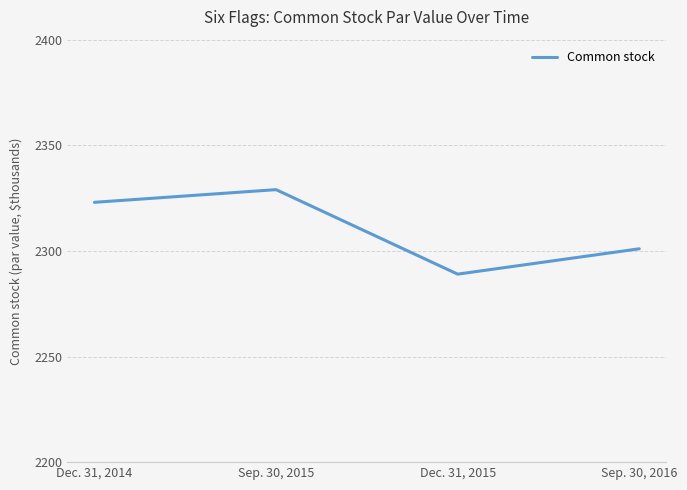

What is the sum of the values at Sep. 30, 2016 and Sep. 30, 2015?

4630